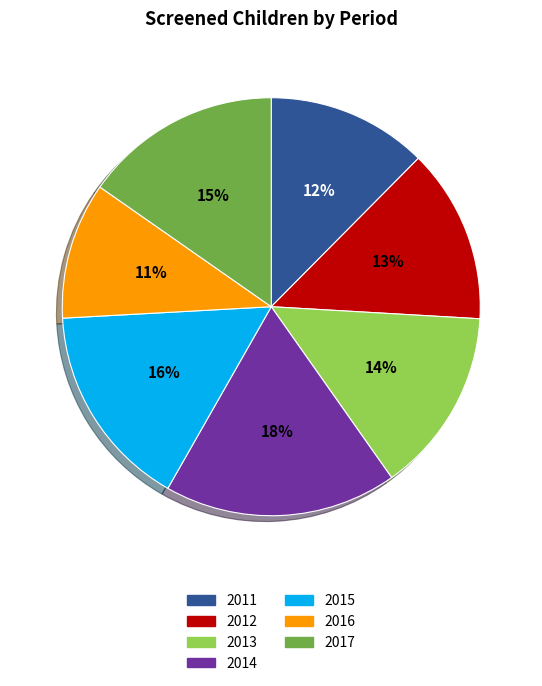

Does any single category account for the majority?

No